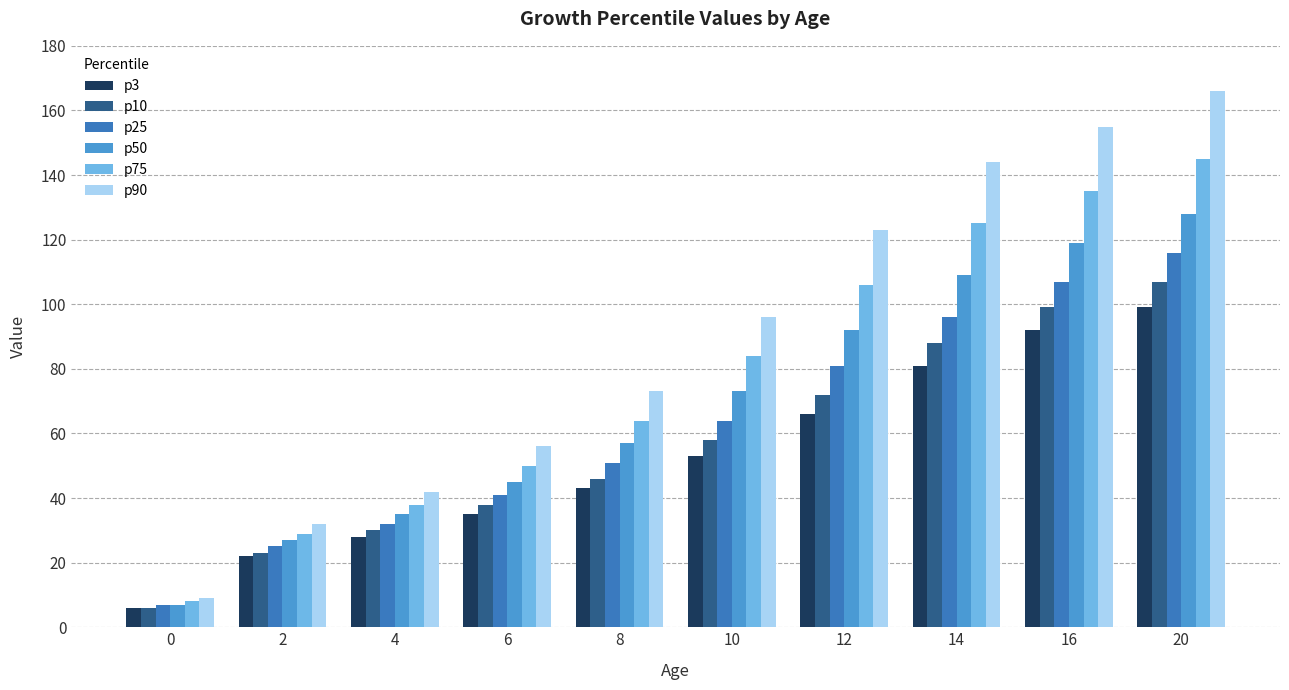

Count the number of data series in this chart.

6